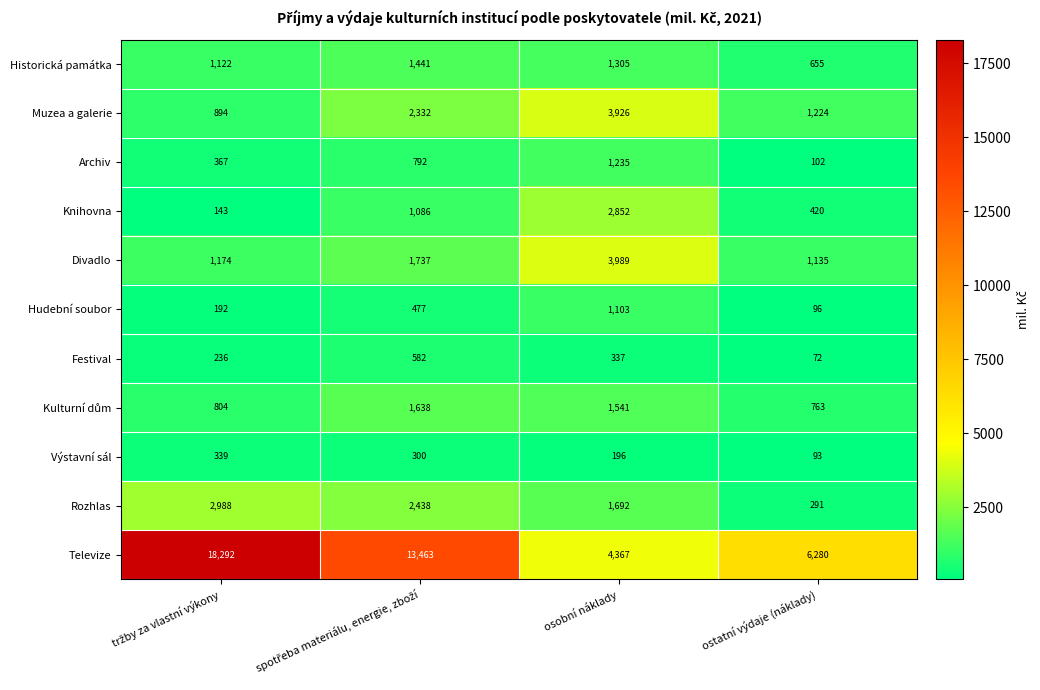

Which series has the widest spread of values?

Televize